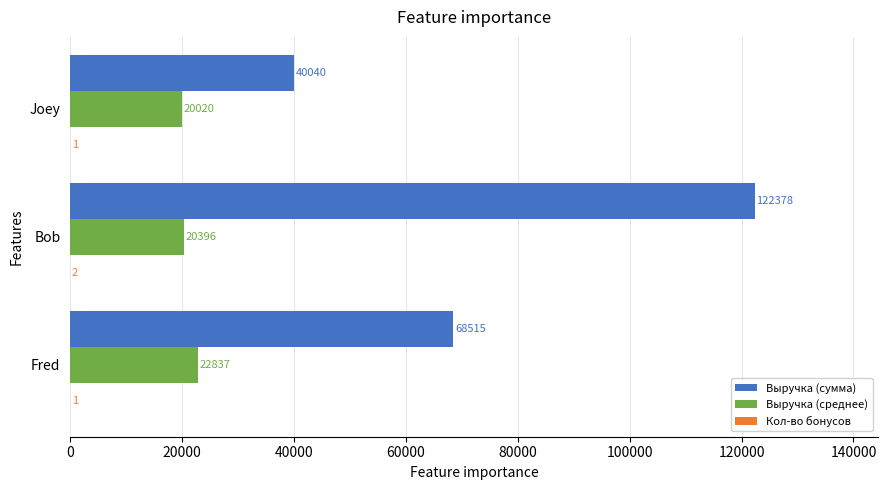

The Выручка (среднее) series shows 22837 at Fred. True or false?

True